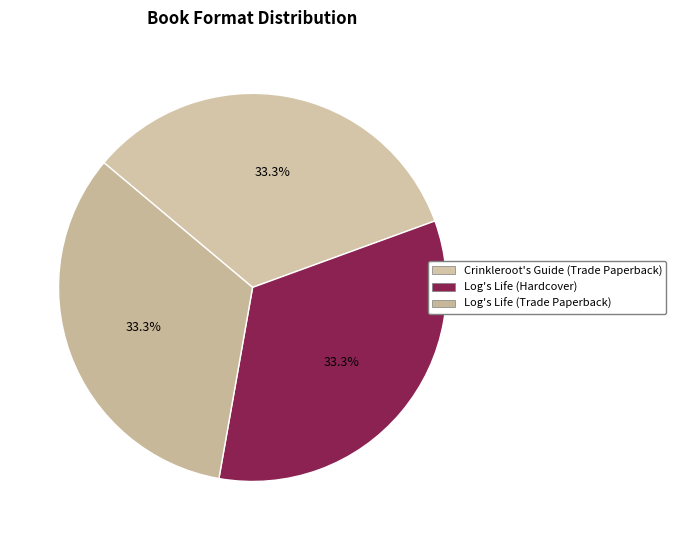

What is the ratio of the value at Log's Life (Hardcover) to the value at Crinkleroot's Guide (Trade Paperback)?

1.0